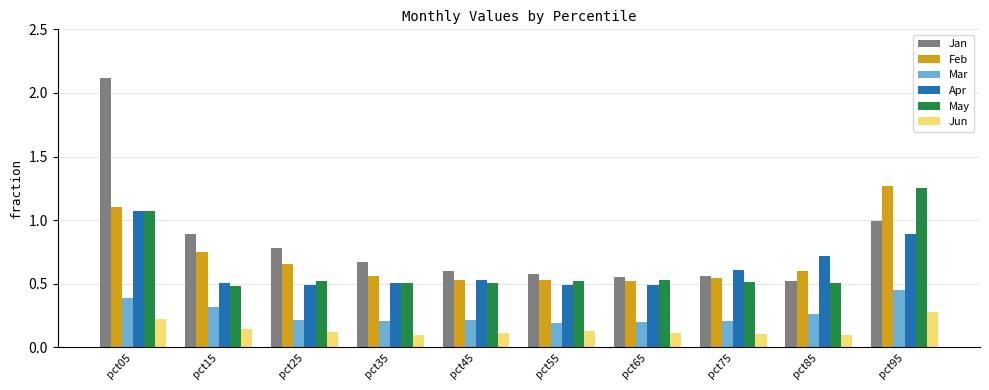

Which series has the largest total across all categories?

Jan